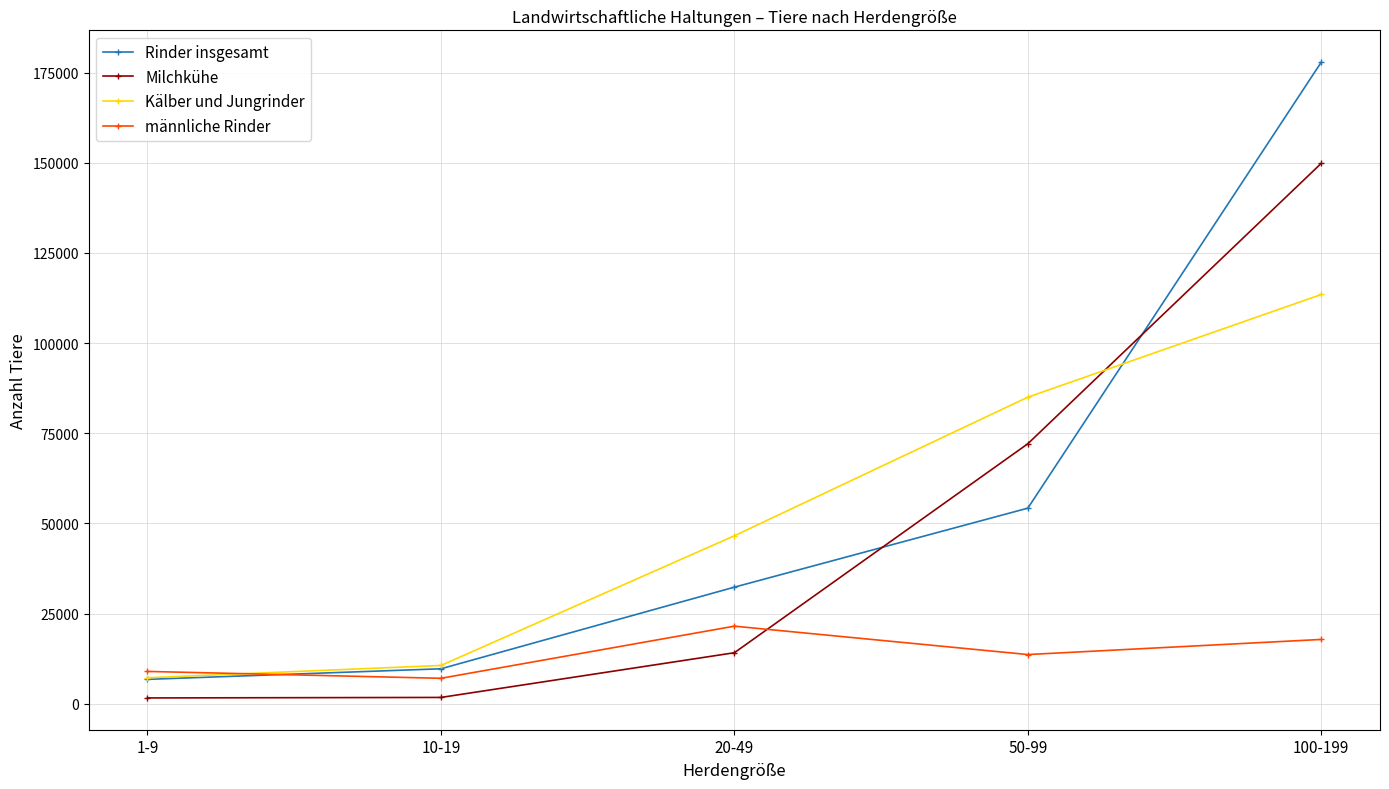

Where do Milchkühe and Rinder insgesamt first cross each other?

20-49 and 50-99